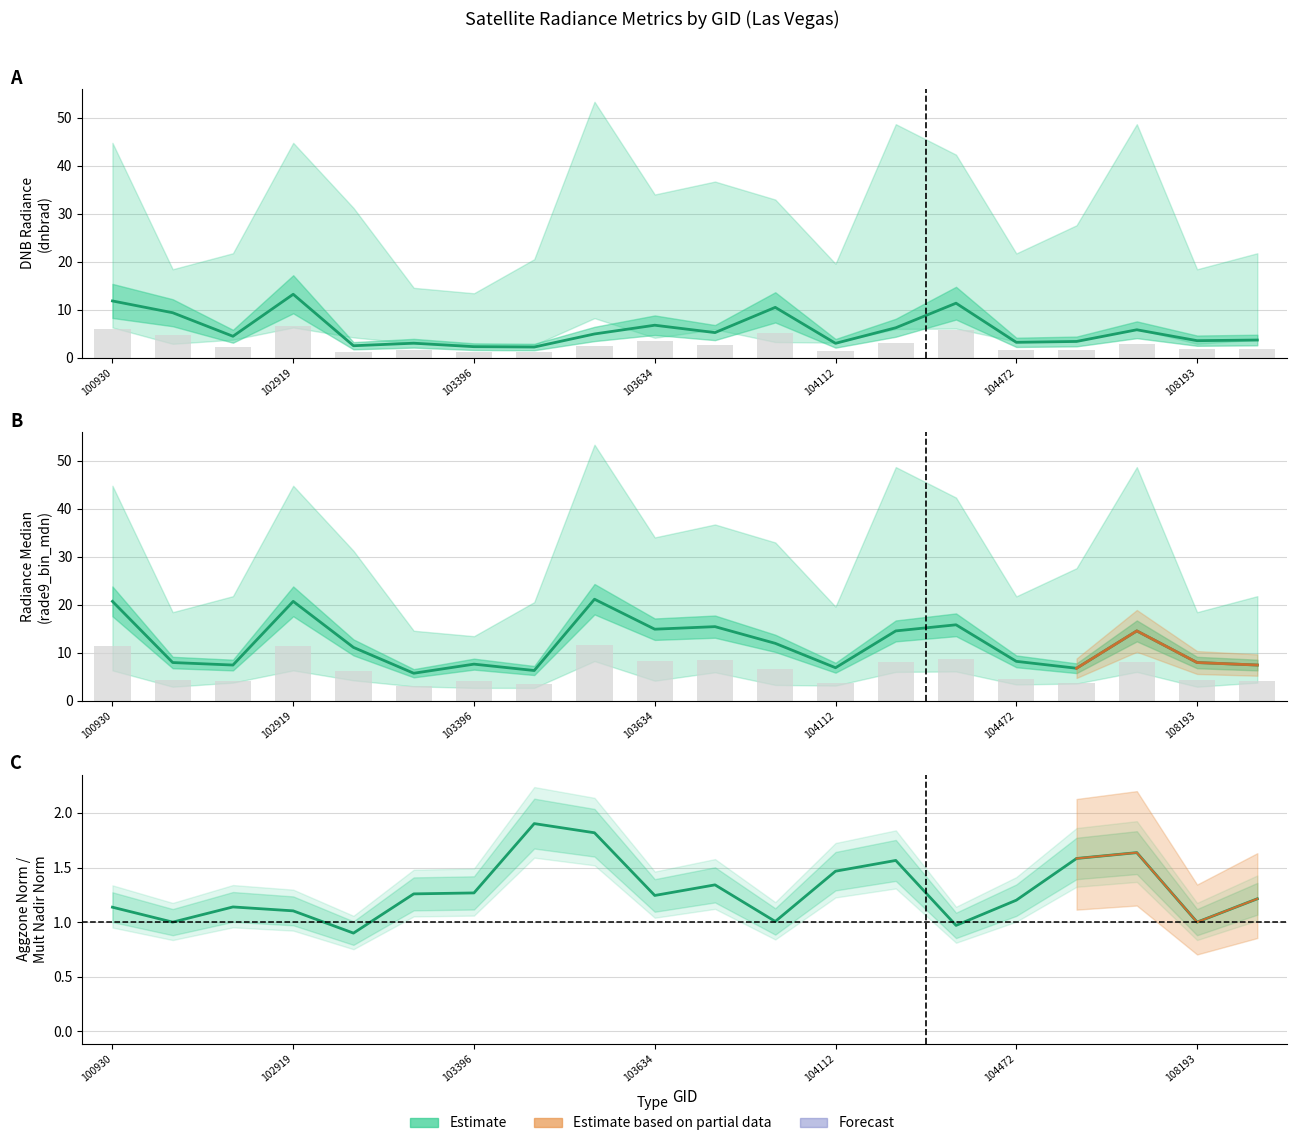

Is the value of rade9_bin_mdn at 107832 greater than the value of dnbrad at 103760?

Yes